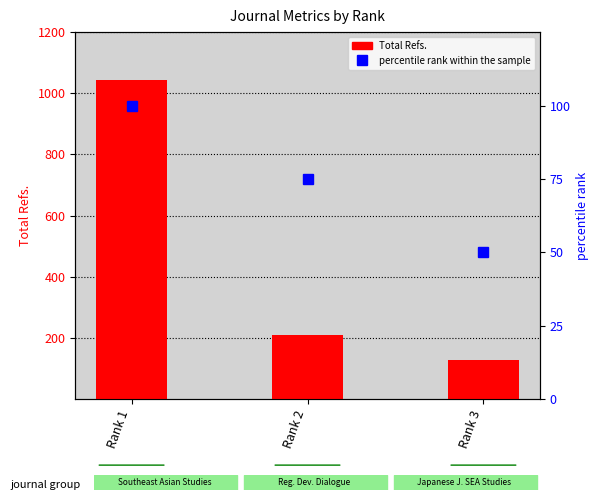

What value does the percentile rank within the sample series have at Rank 2?

75